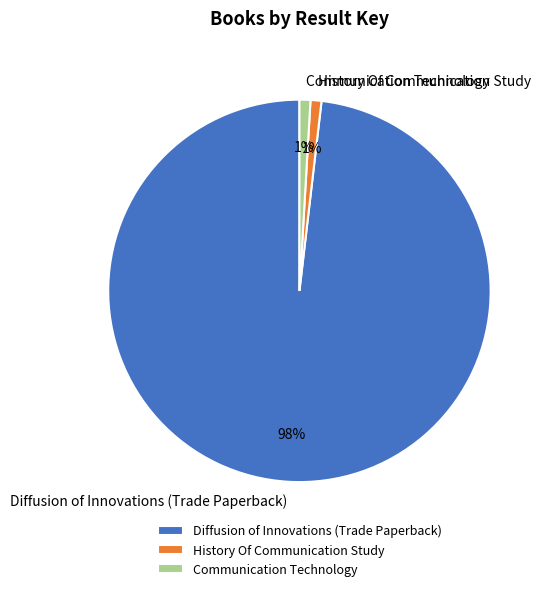

True or false: History Of Communication Study accounts for 11% of the total.

False